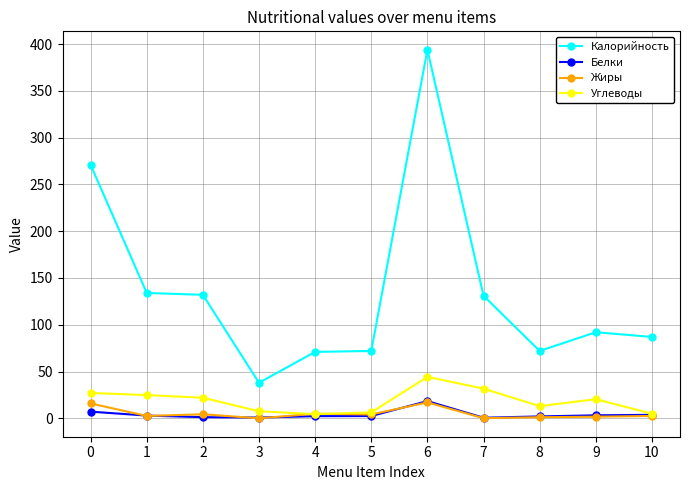

True or false: Калорийность has more than 0 interior local peaks.

True